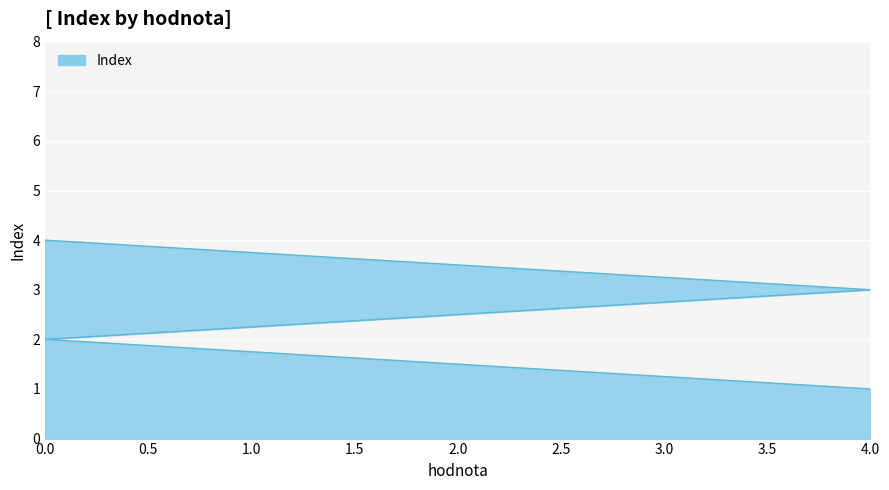

What is the average value?

2